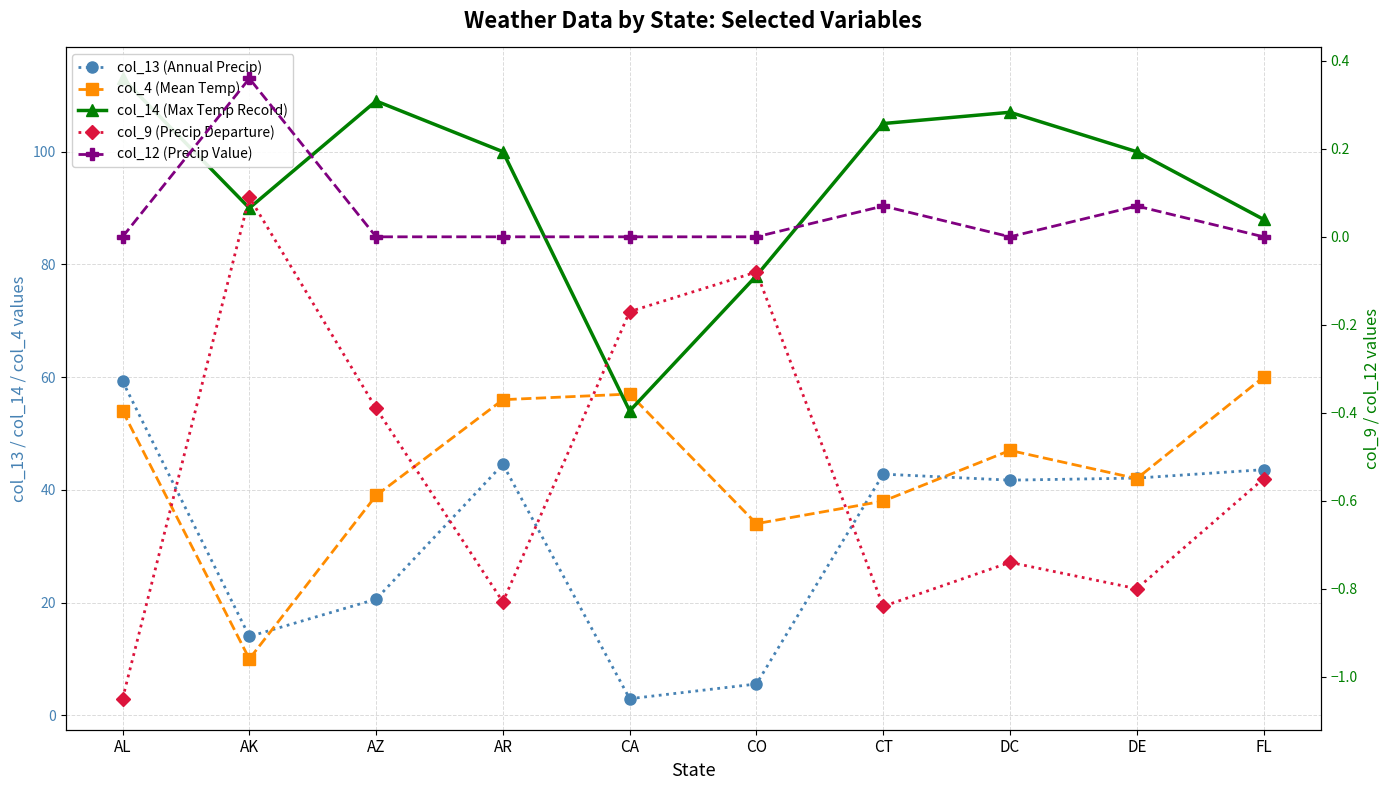

In col_9 (Precip Departure), how many points are higher than both neighbors (excluding endpoints)?

3